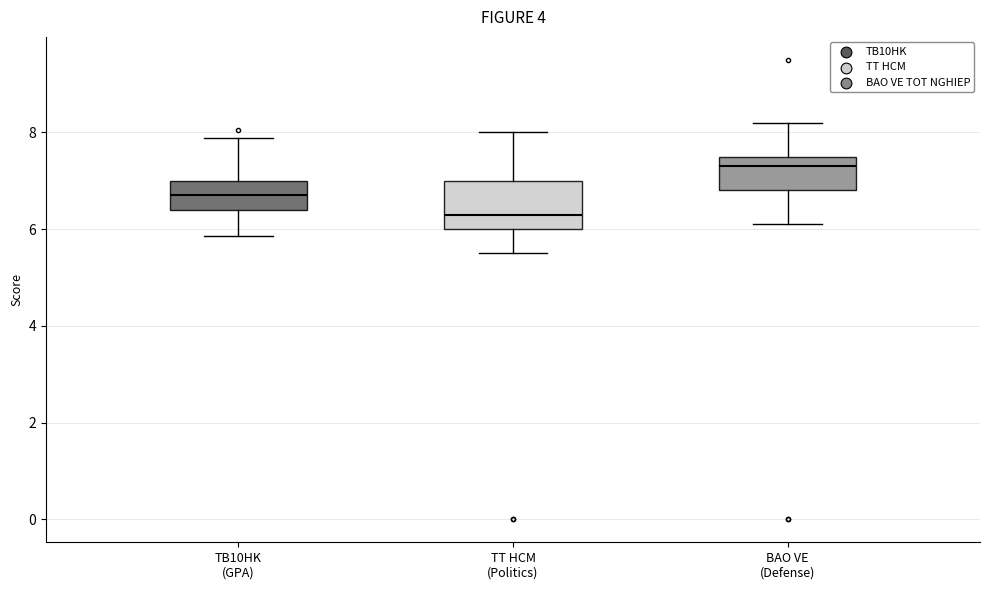

Where does the median line of the box for TB10HK (GPA) sit on the y-axis? The values are not printed on the chart, so give them approximately, as read against the axis.

6.8